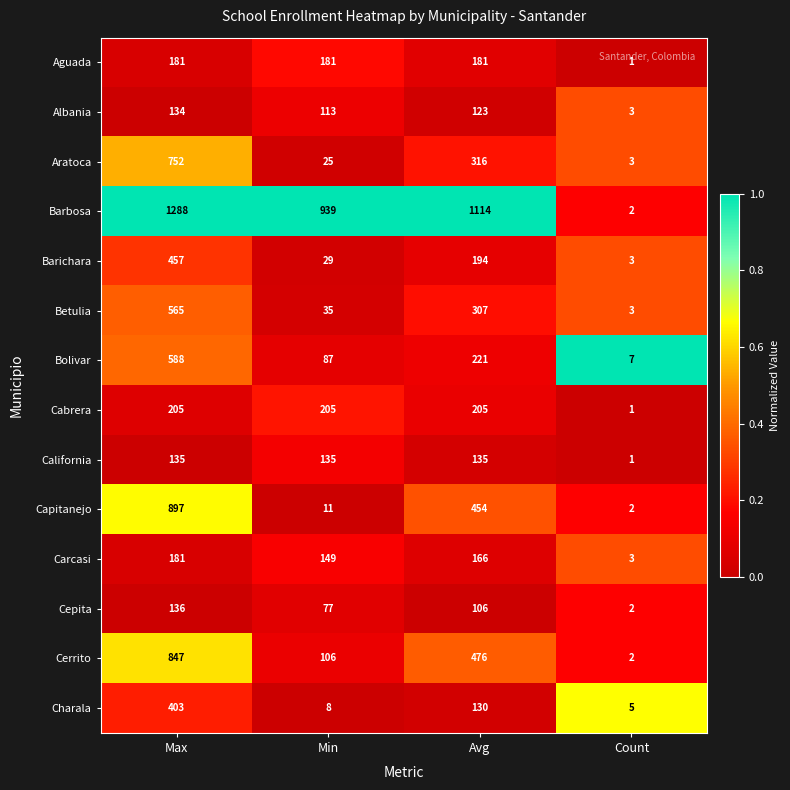

Which series has the widest spread of values?

Barbosa